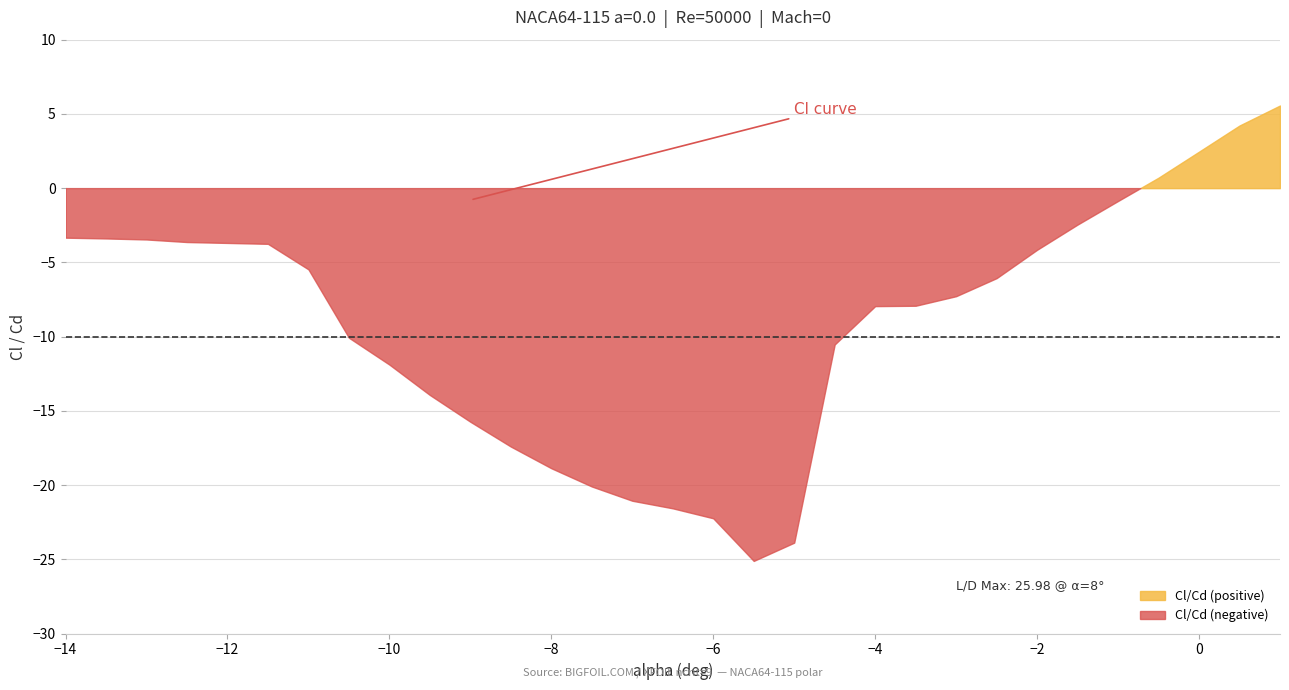

How many data points in Cl/Cd are less than -7?

16